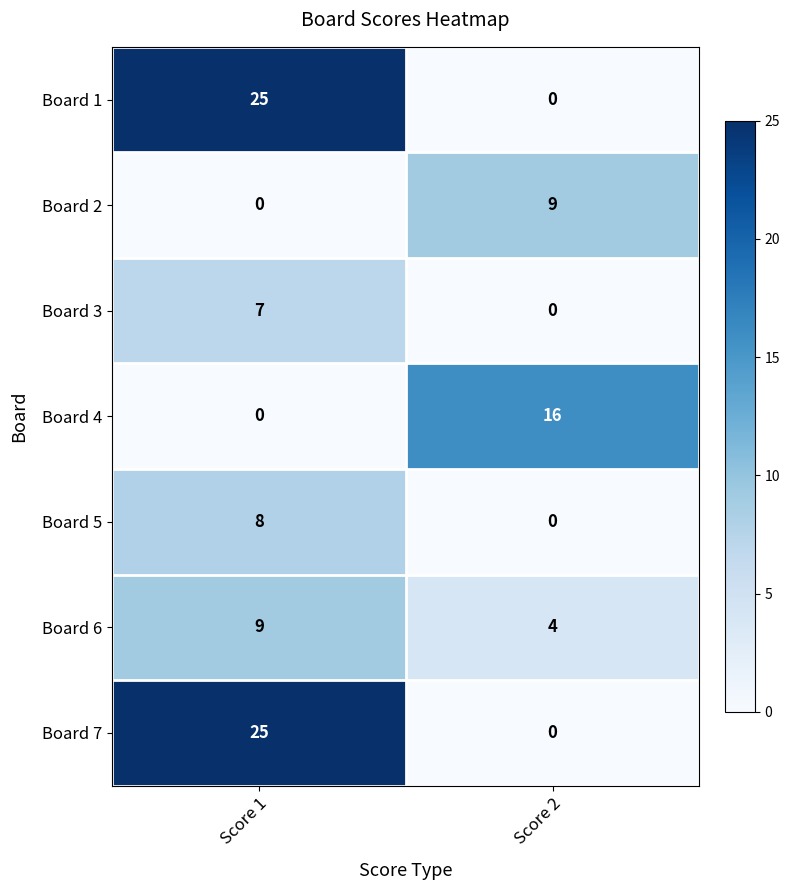

The value of Board 5 at Score 2 is 5. True or false?

False